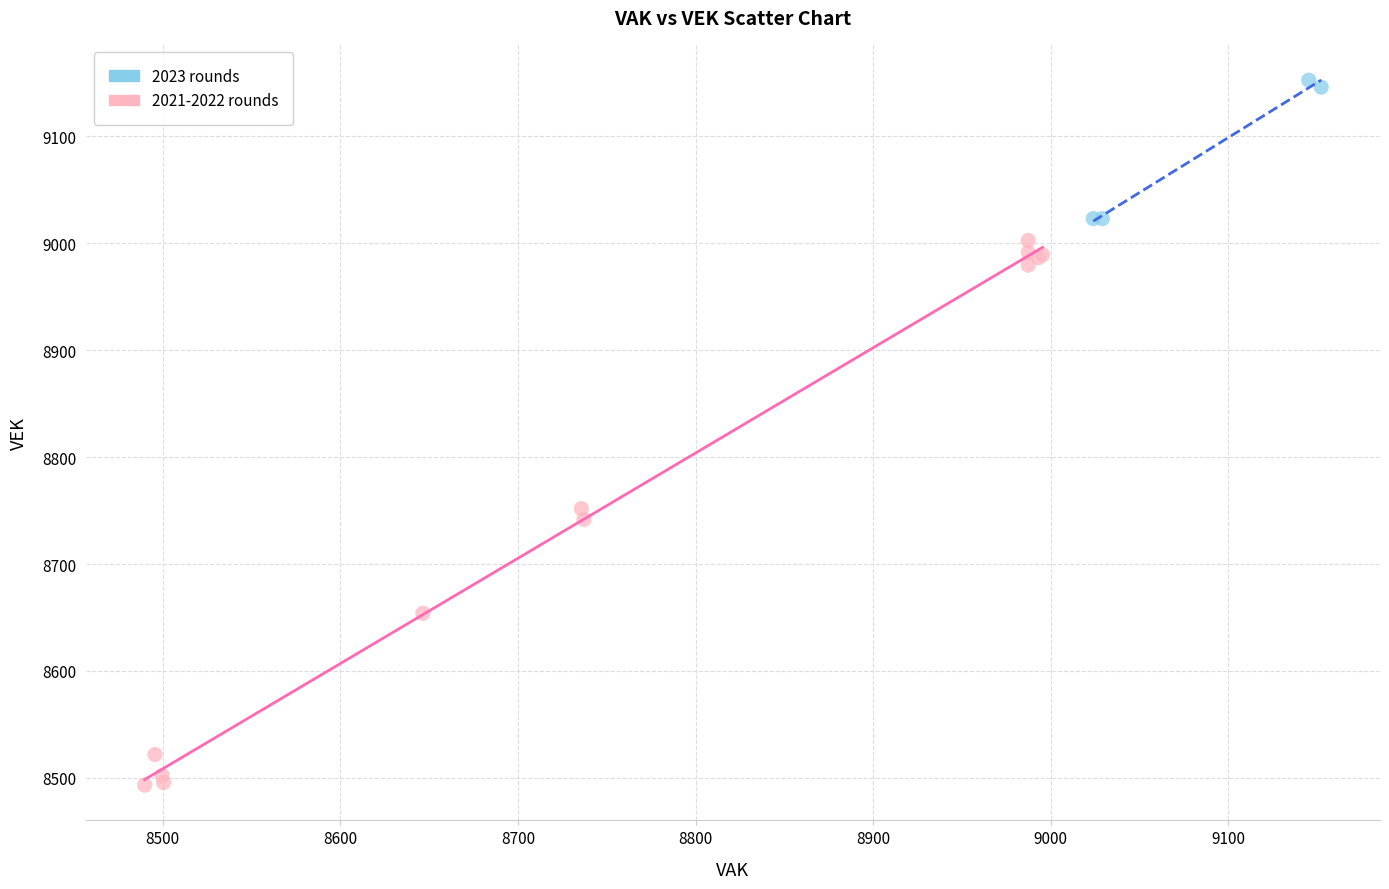

Which series contains the highest Y value?

2023 rounds